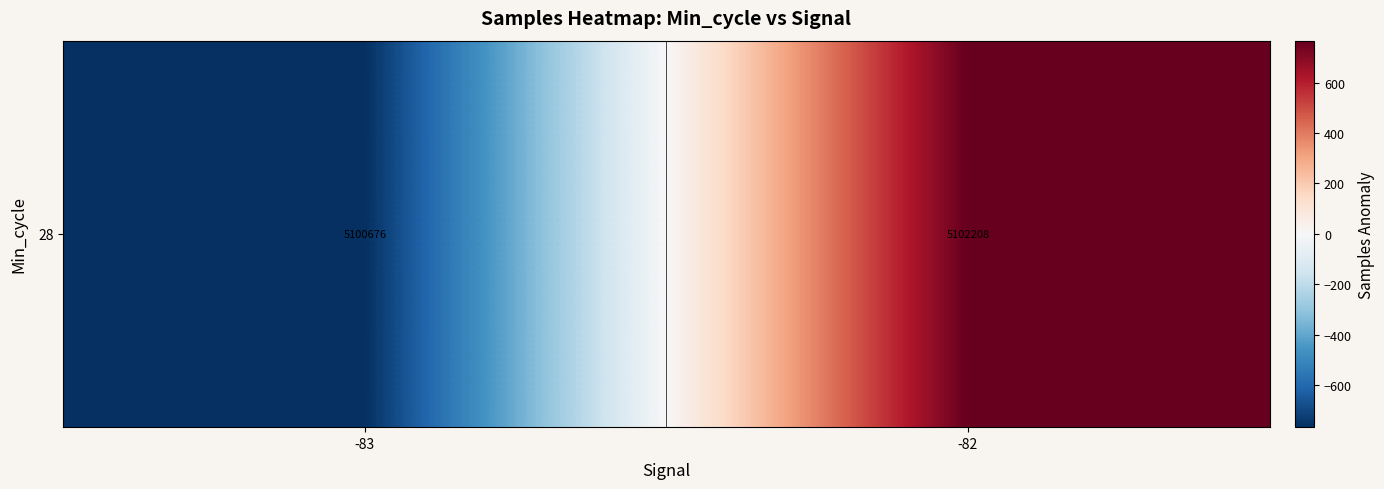

Rank the categories by value from highest to lowest.

-82, -83